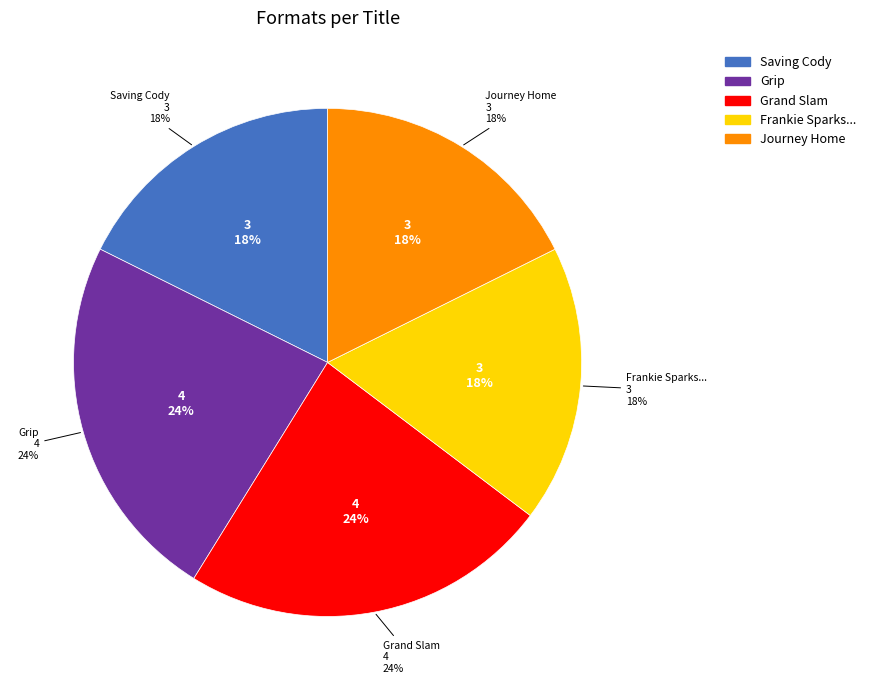

What is the smallest slice in the pie chart?

Saving Cody